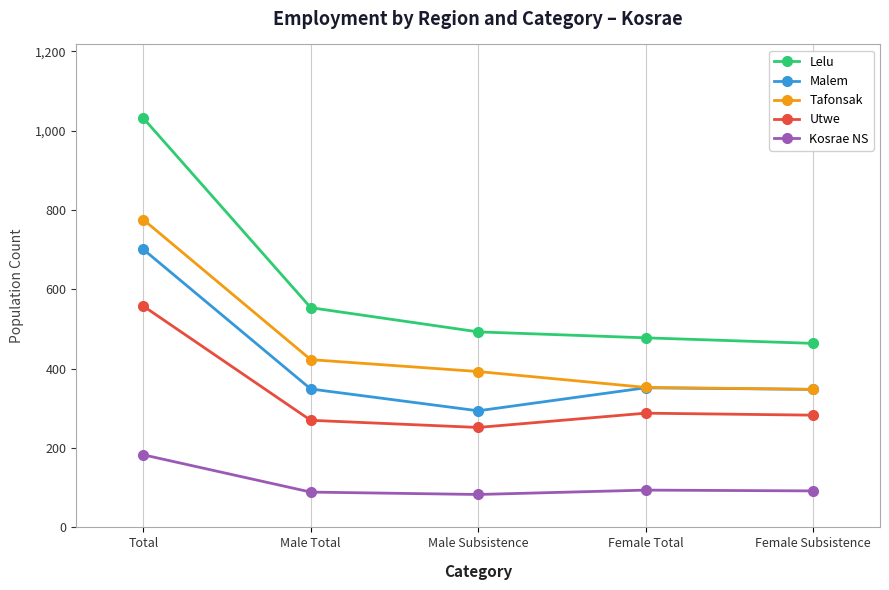

What is the spread (max minus min) of values at Female Subsistence?

372